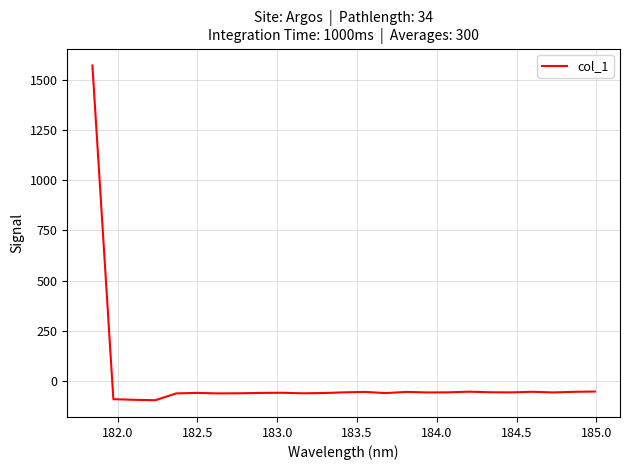

What is the difference between the maximum and minimum values?

1665.8